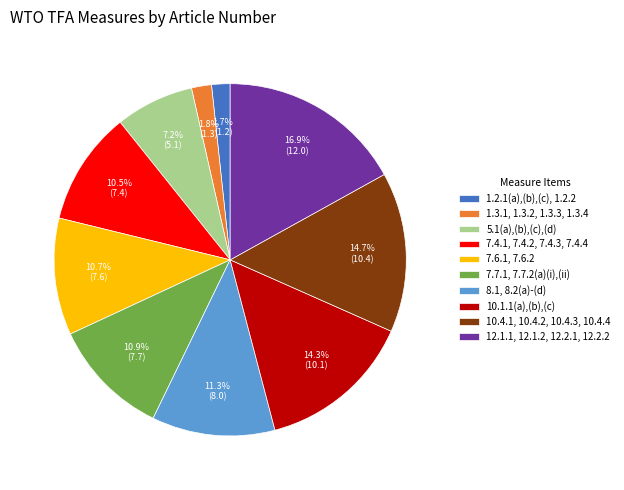

To the nearest percent, what is the combined percentage of 12.1.1, 12.1.2, 12.2.1, 12.2.2 and 10.4.1, 10.4.2, 10.4.3, 10.4.4?

32%